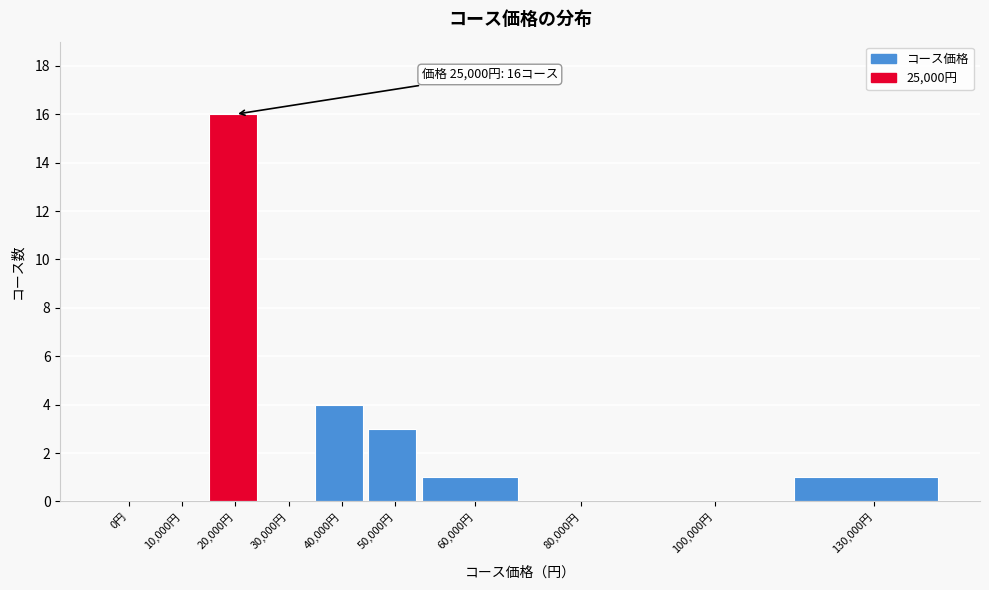

Reading left to right, transcribe all the data shown in this chart.

0円=0	10,000円=0	20,000円=16	30,000円=0	40,000円=4	50,000円=3	60,000円=1	80,000円=0	100,000円=0	130,000円=1